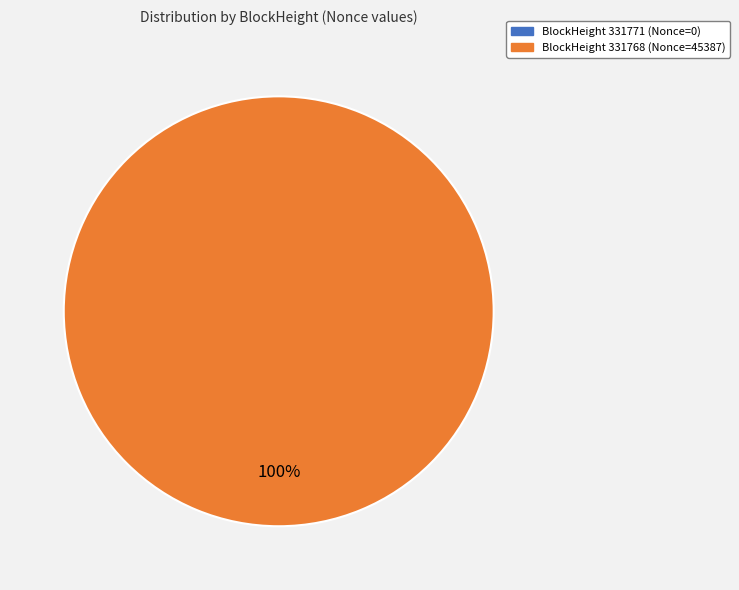

What percentage do 331768 and 331771 together represent?

100.0%